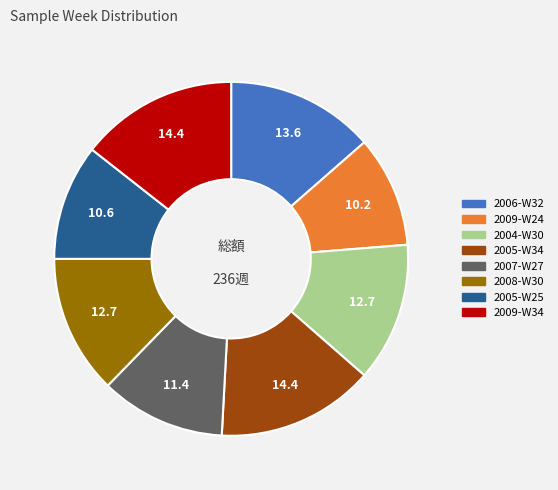

Combined, do 2008-W30 and 2005-W25 account for over 50%?

No